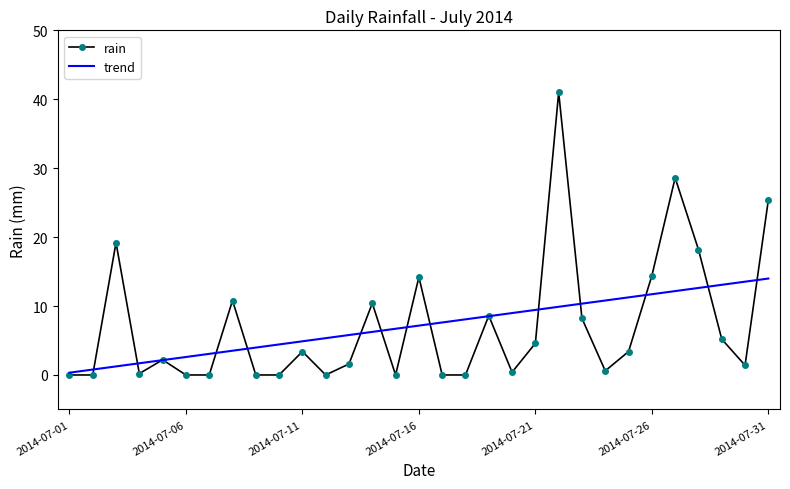

True or false: the data shows 14.2 at 2014-07-16.

True